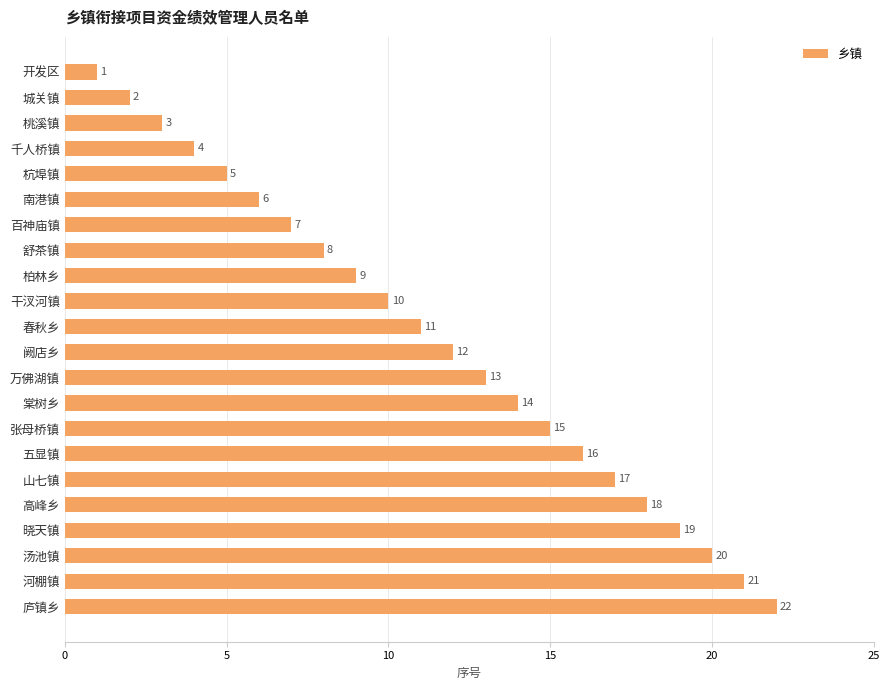

Is it true that the value at 桃溪镇 is 1?

False